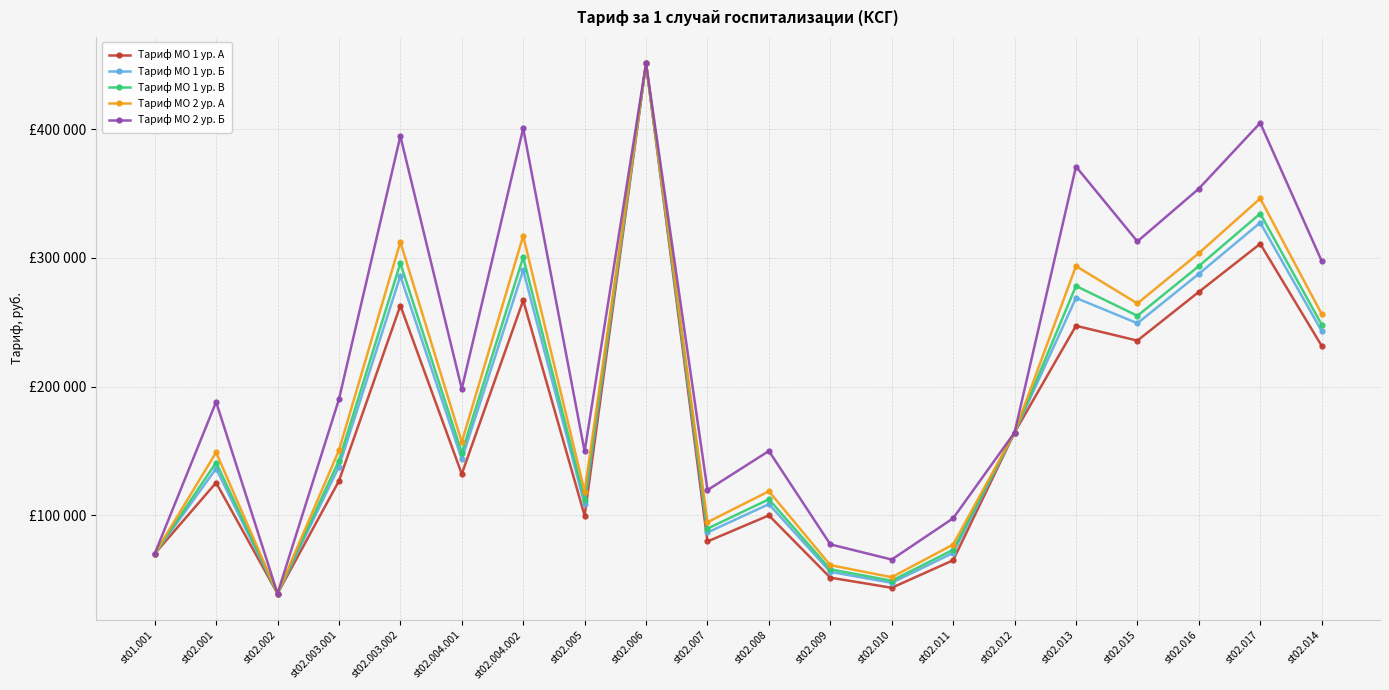

What are all the series names shown in the legend?

Тариф МО 1 ур. А, Тариф МО 1 ур. Б, Тариф МО 1 ур. В, Тариф МО 2 ур. А, Тариф МО 2 ур. Б